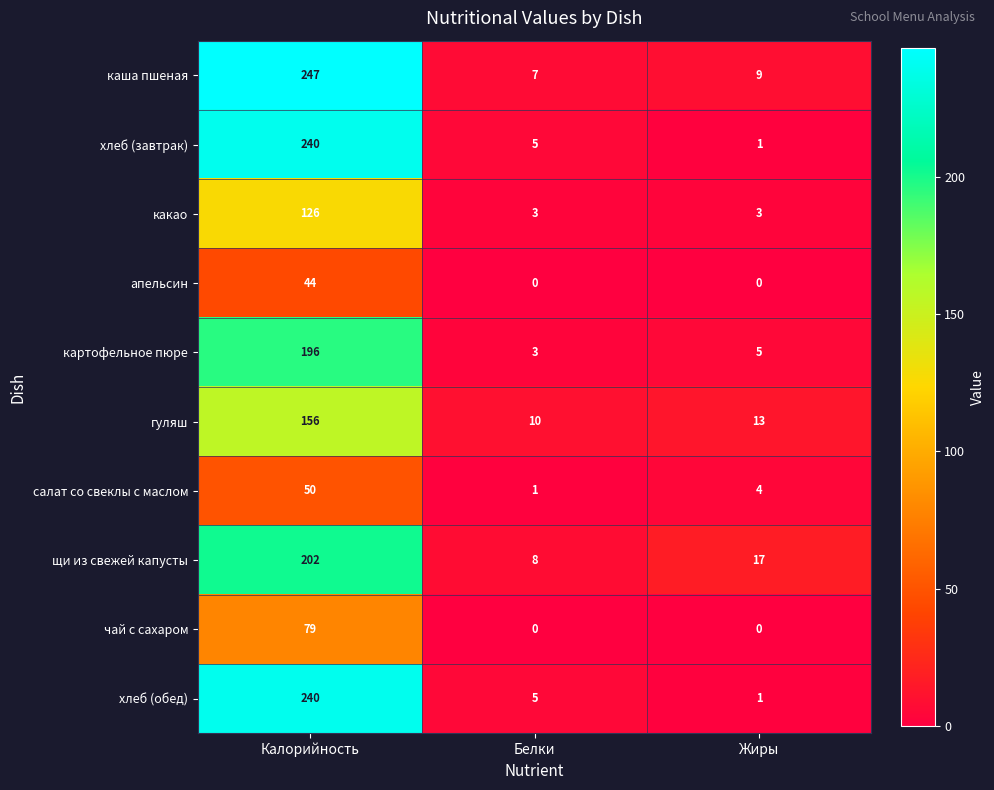

List the labels in order of щи из свежей капусты value, largest first.

Калорийность, Жиры, Белки